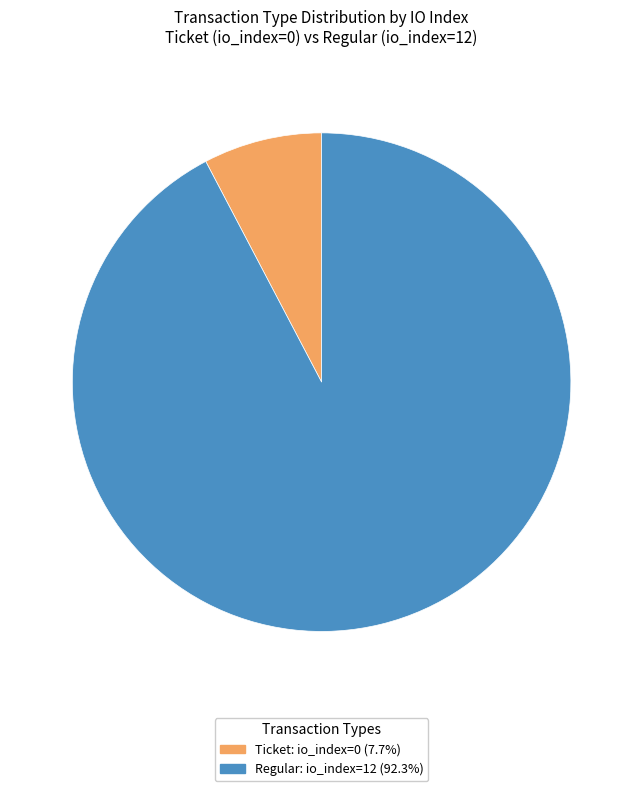

Does any single category account for the majority?

Yes